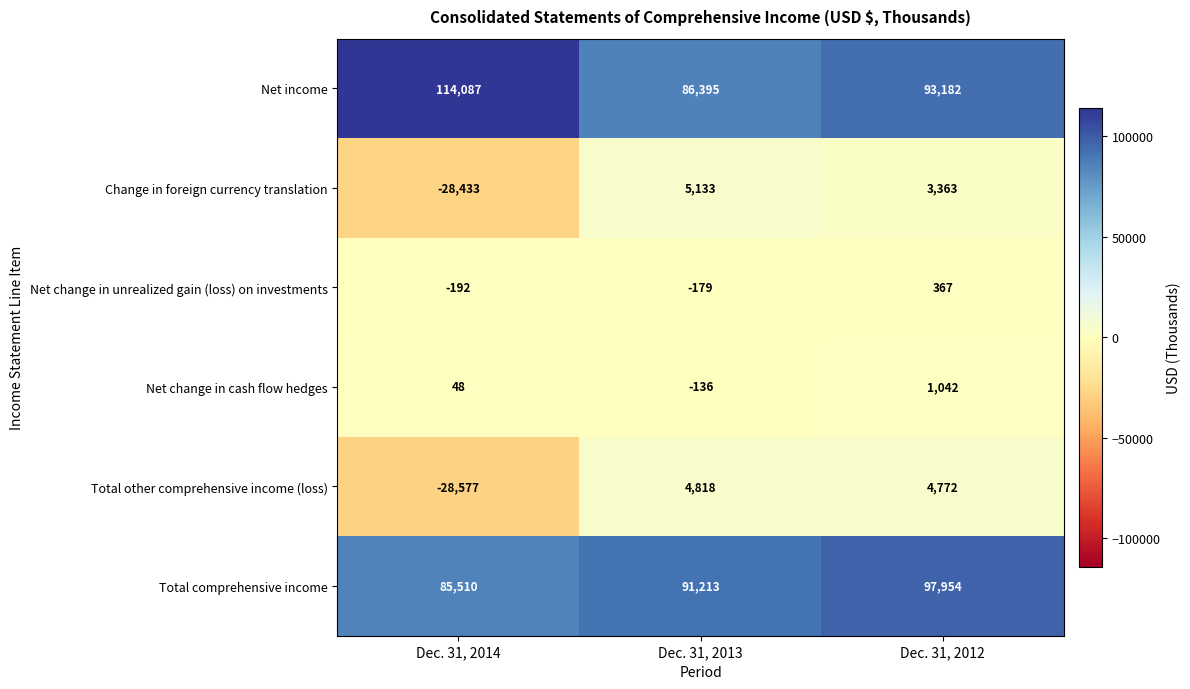

What is the difference between the highest and lowest values at Dec. 31, 2014?

142664